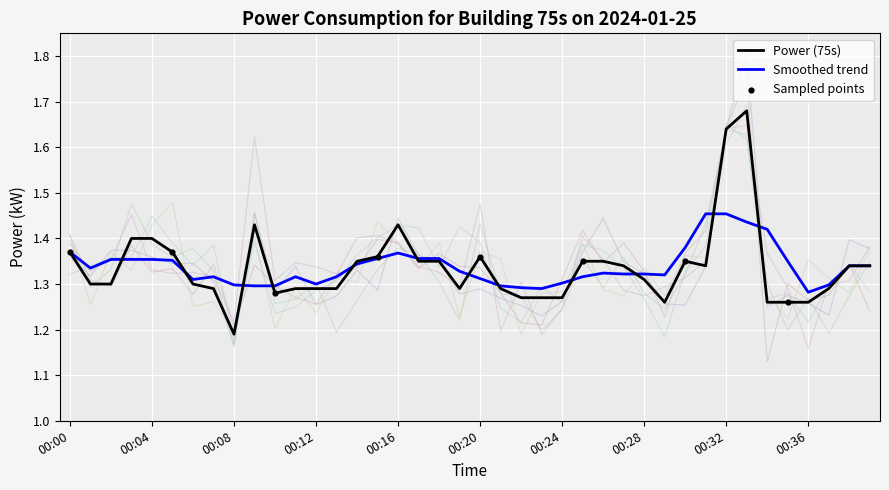

Approximately how many times larger is the value at 00:16 compared to 00:25?

1.1